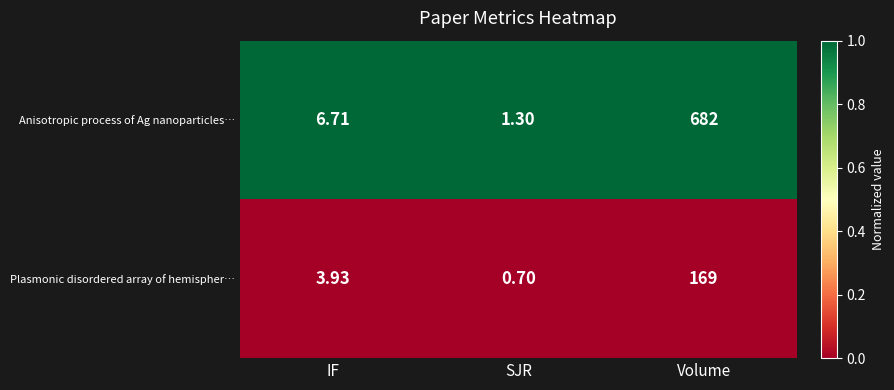

Which series has the widest spread of values?

Anisotropic process of Ag nanoparticles…